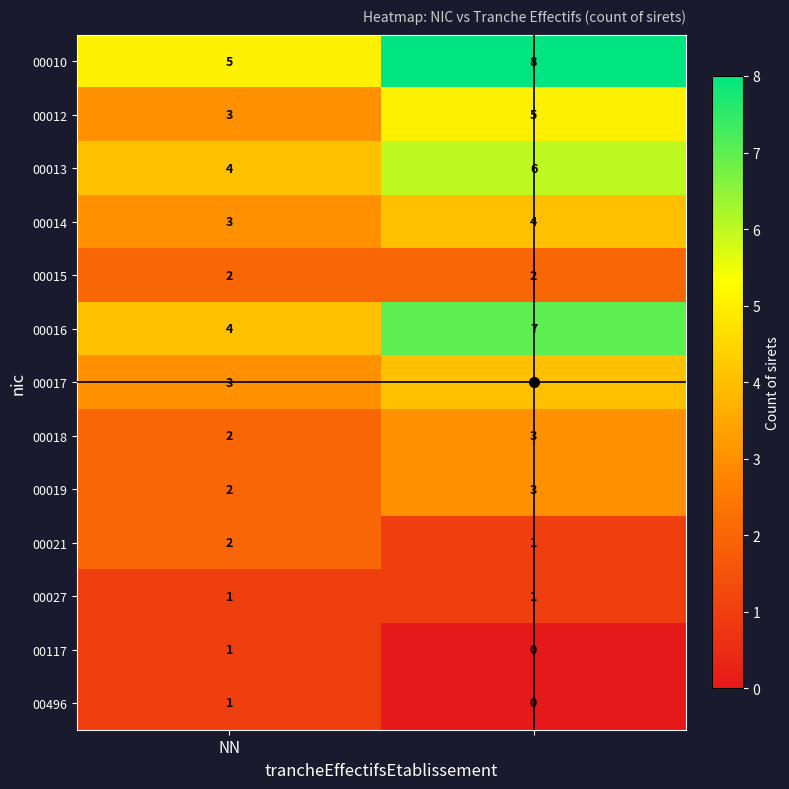

Which series has the largest total across all categories?

00010